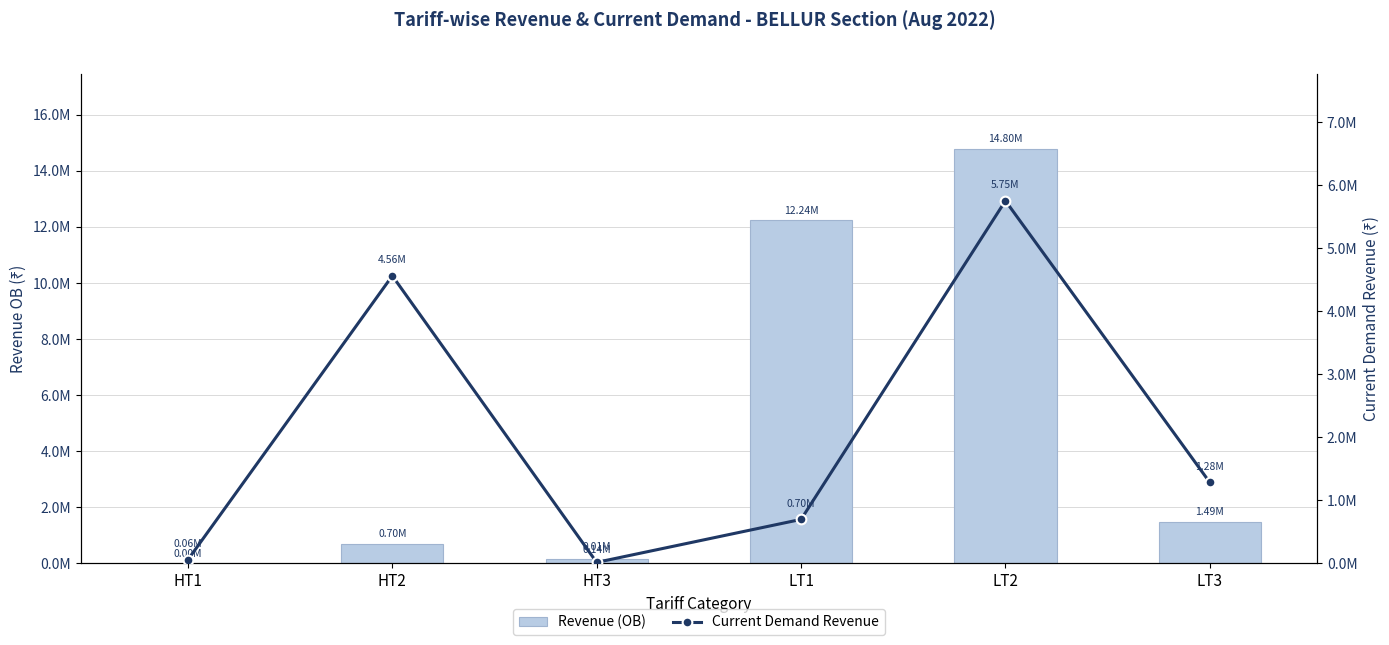

Is it true that Current Demand Revenue equals 34326.4 at HT1?

False